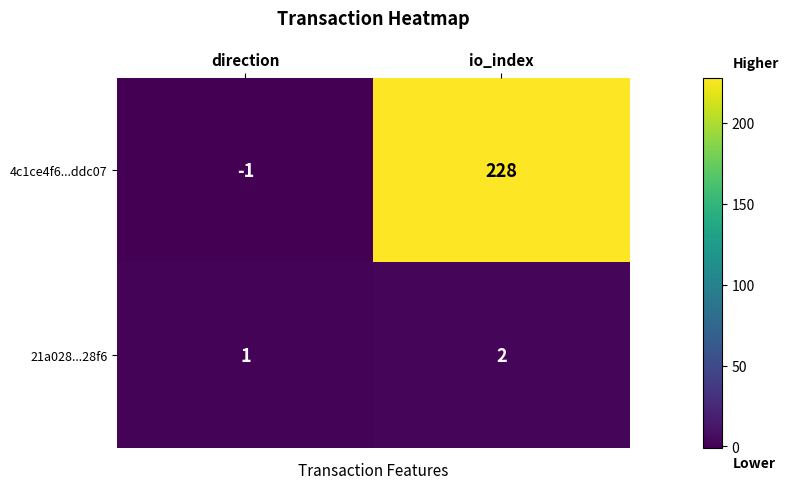

Rank the series by their maximum value, from lowest to highest.

21a028...28f6, 4c1ce4f6...ddc07